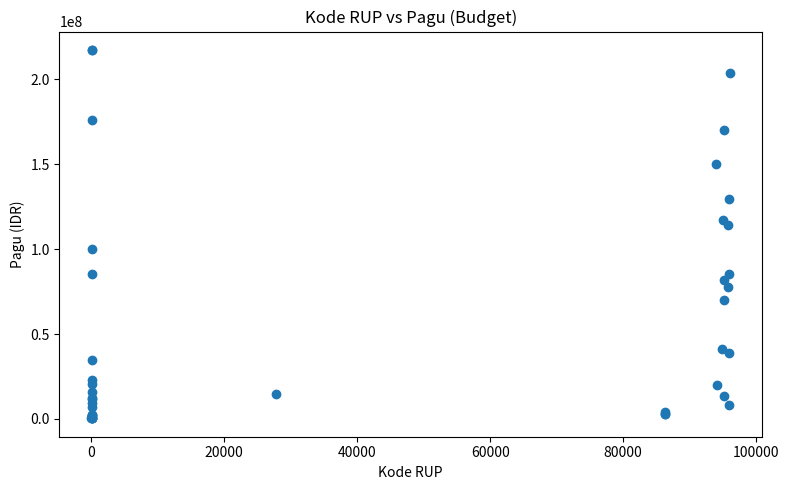

What Y value in the scatter plot is closest to 108830000?

114296000